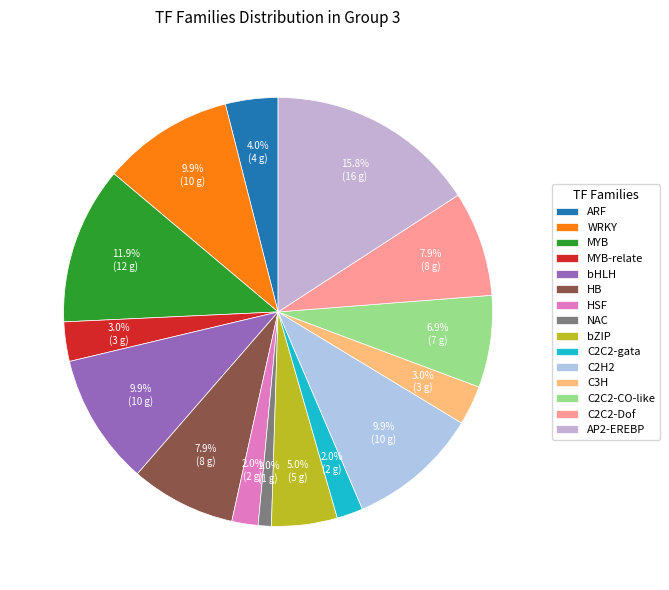

What is the change in value from bHLH to C2C2-CO-like?

-3